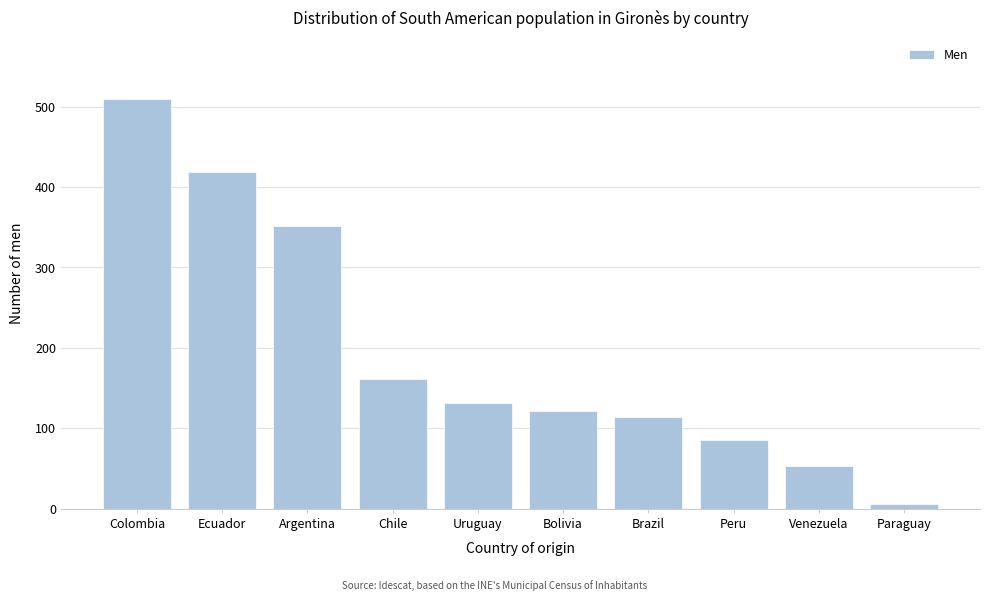

Reading left to right, transcribe all the data shown in this chart.

Colombia=509	Ecuador=419	Argentina=352	Chile=162	Uruguay=131	Bolivia=122	Brazil=114	Peru=86	Venezuela=53	Paraguay=6